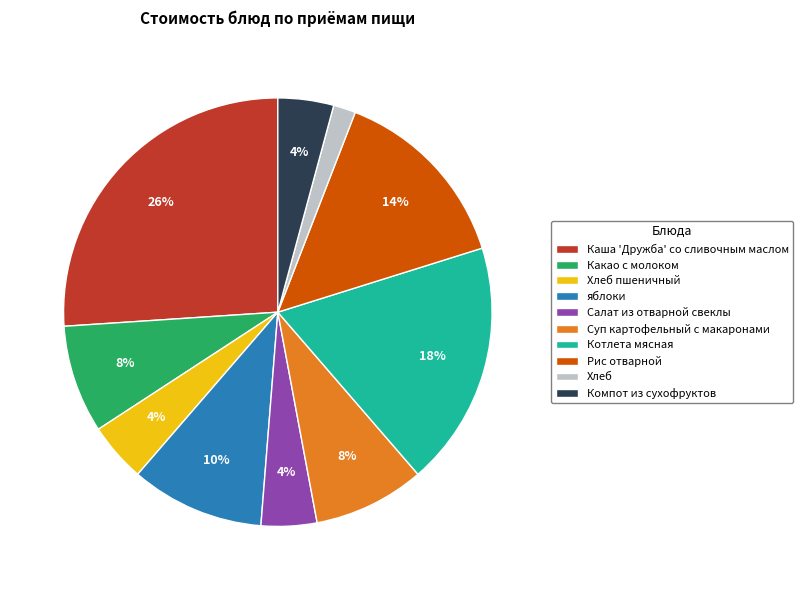

True or false: Котлета мясная accounts for 25% of the total.

False